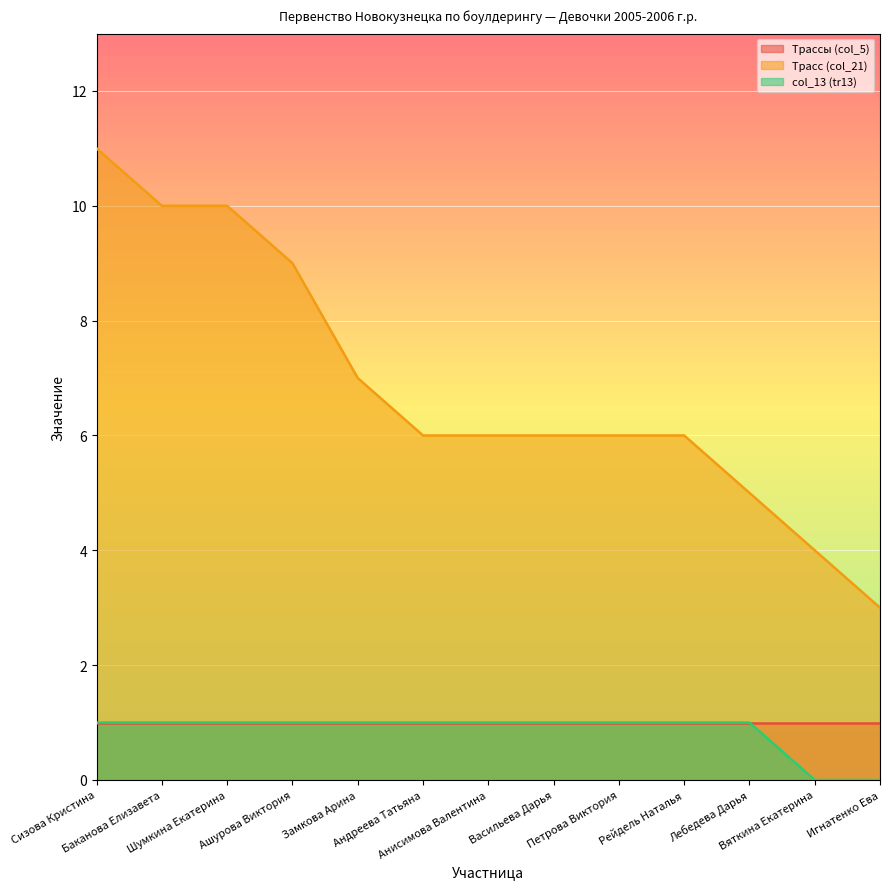

Is it true that Трасс (col_21) equals 4 at Вяткина Екатерина?

True